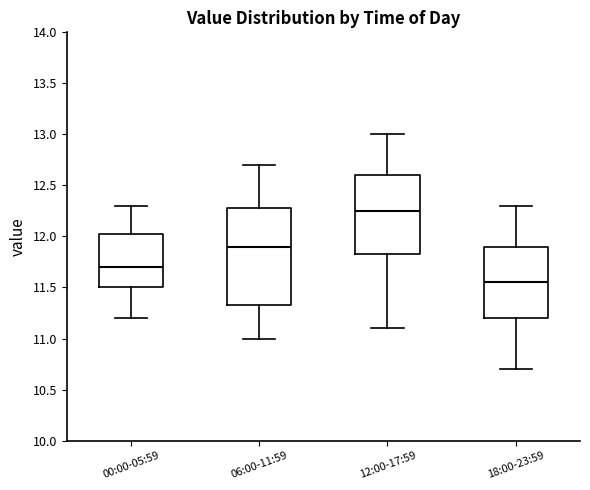

Which box's median line is the lowest?

18:00-23:59